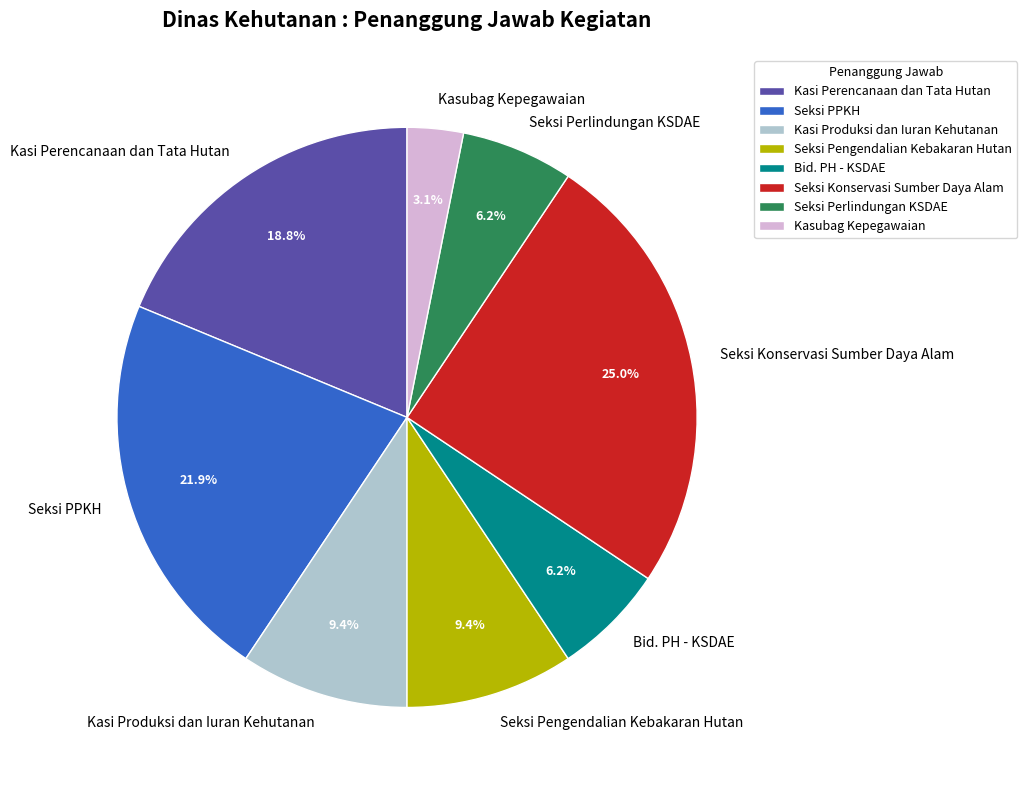

To the nearest percent, what is the average slice percentage?

12%